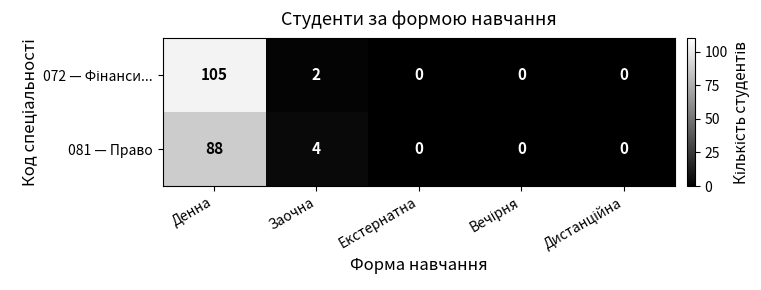

The 081 — Право series shows 7 at Заочна. True or false?

False